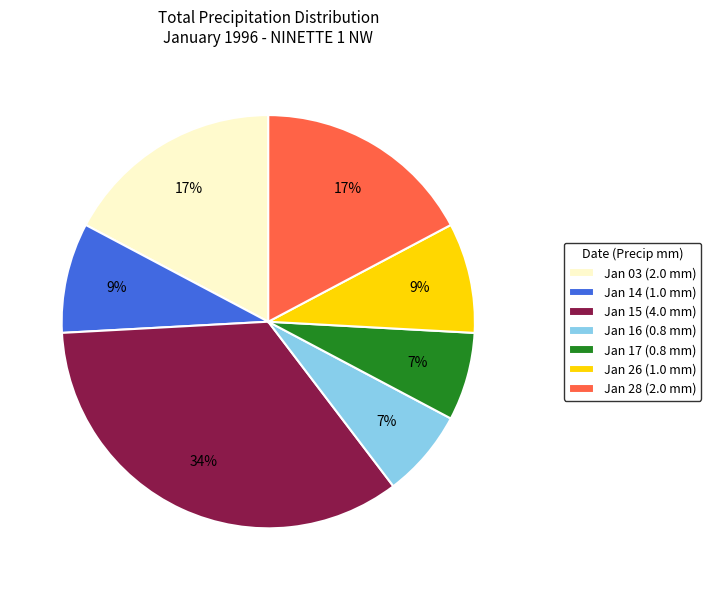

To the nearest percent, what is the difference between the Jan 17 (0.8 mm) and Jan 26 (1.0 mm) slice percentages?

2%